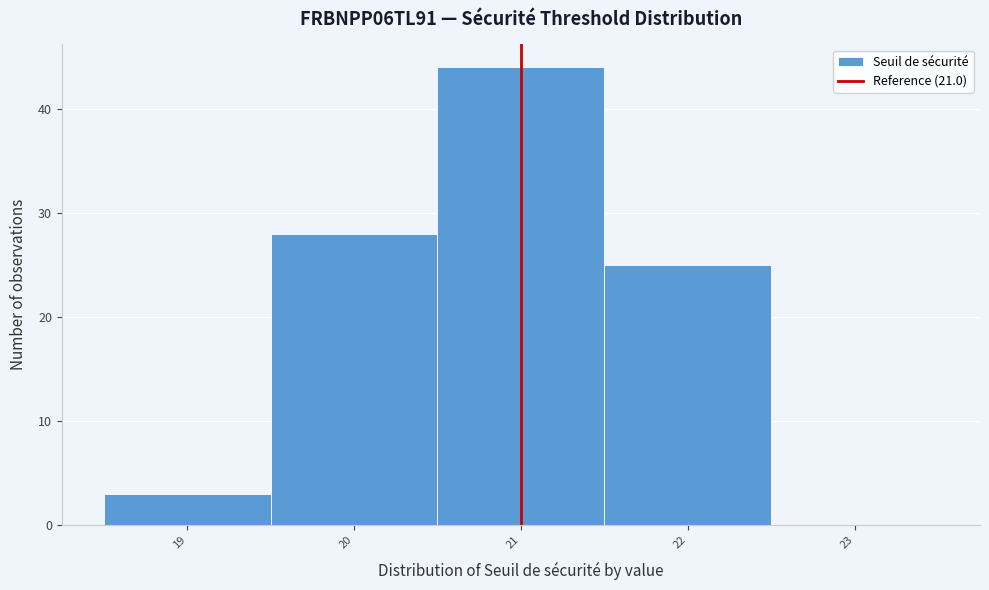

Which range on the x-axis has the tallest bar?

20.5 to 21.5